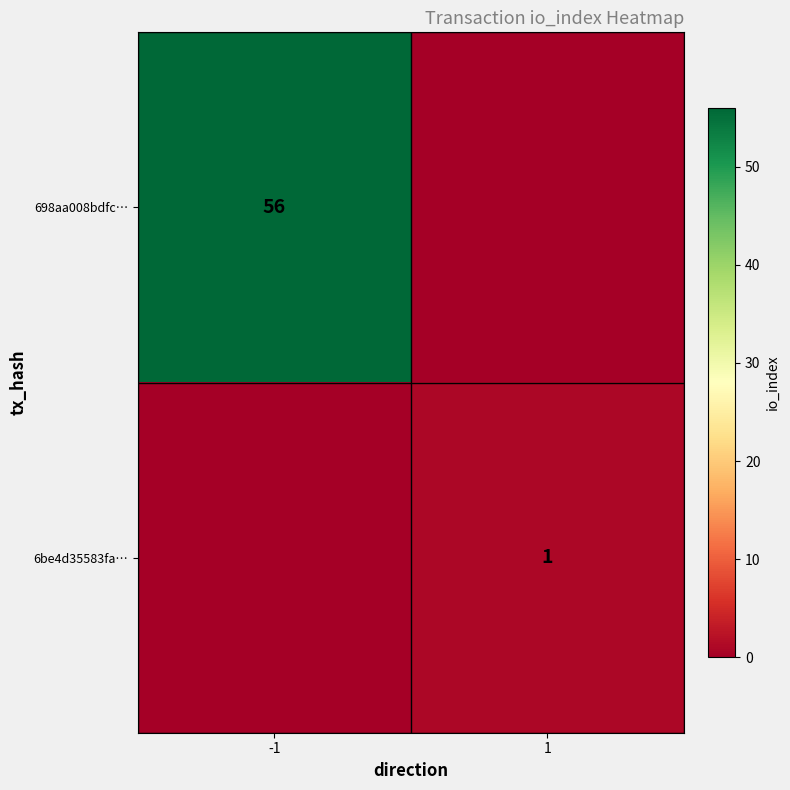

Is it true that 6be4d35583fa… equals 2 at 1?

False